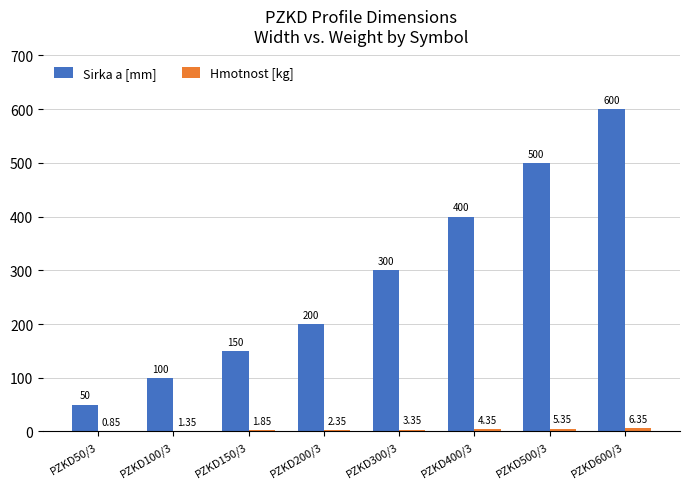

Which series has the largest total across all categories?

Sirka a [mm]